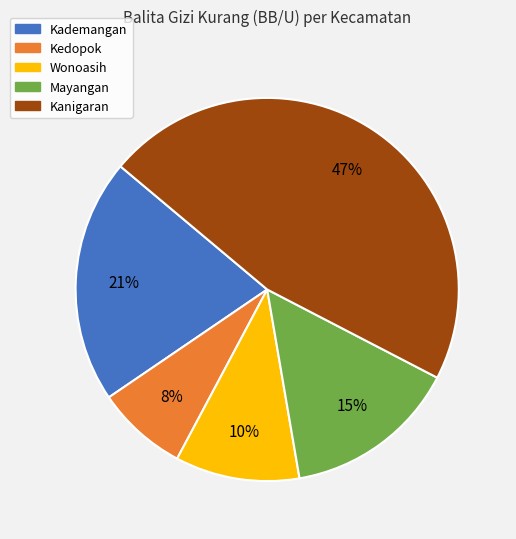

The Kademangan slice represents 6% of the pie. True or false?

False